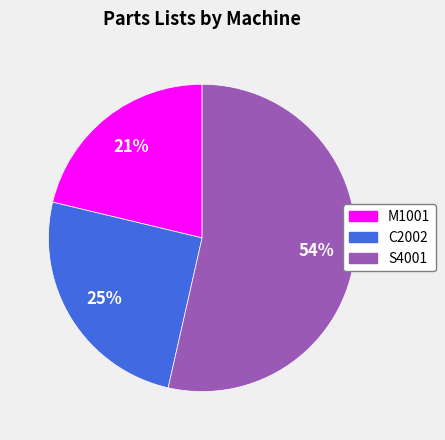

True or false: M1001 accounts for 16% of the total.

False